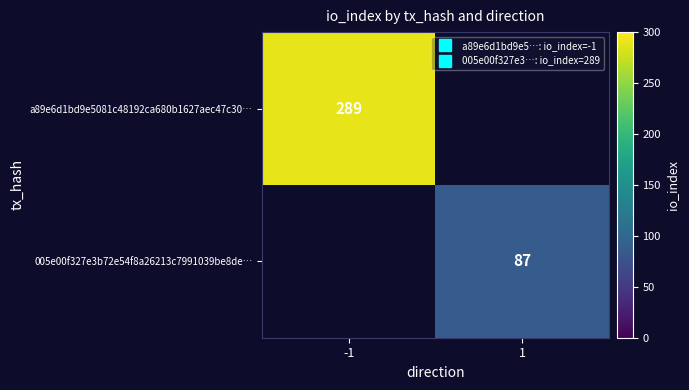

How many categories are shown in the chart?

2